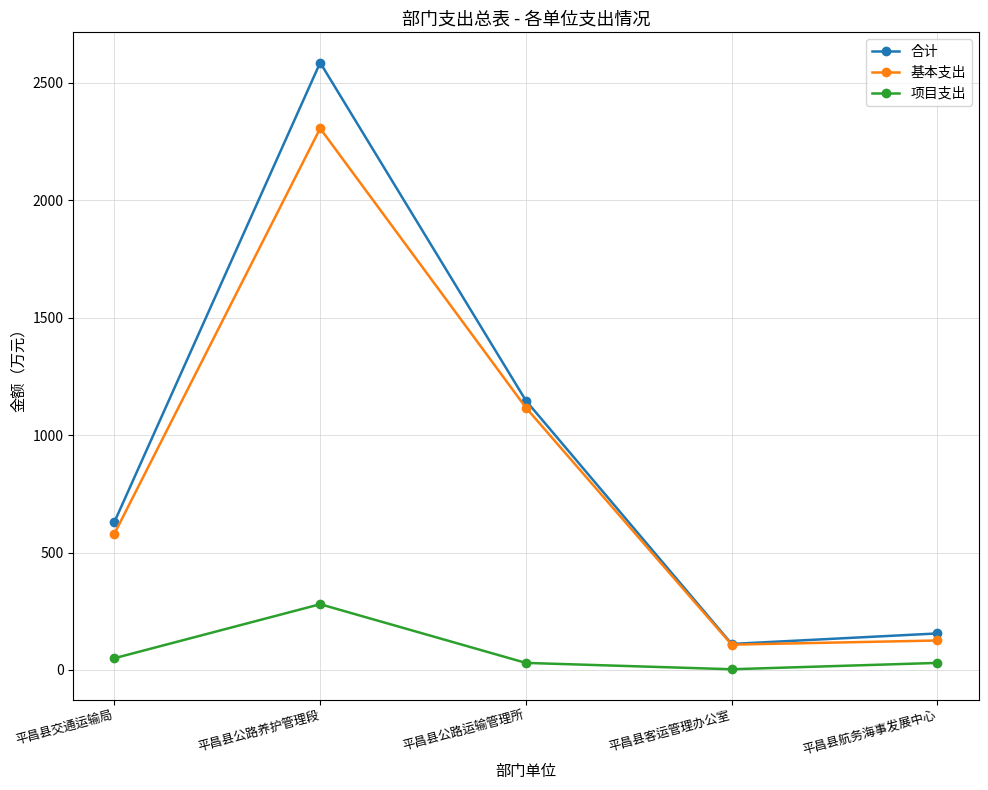

True or false: 项目支出 and 基本支出 cross at least once.

False